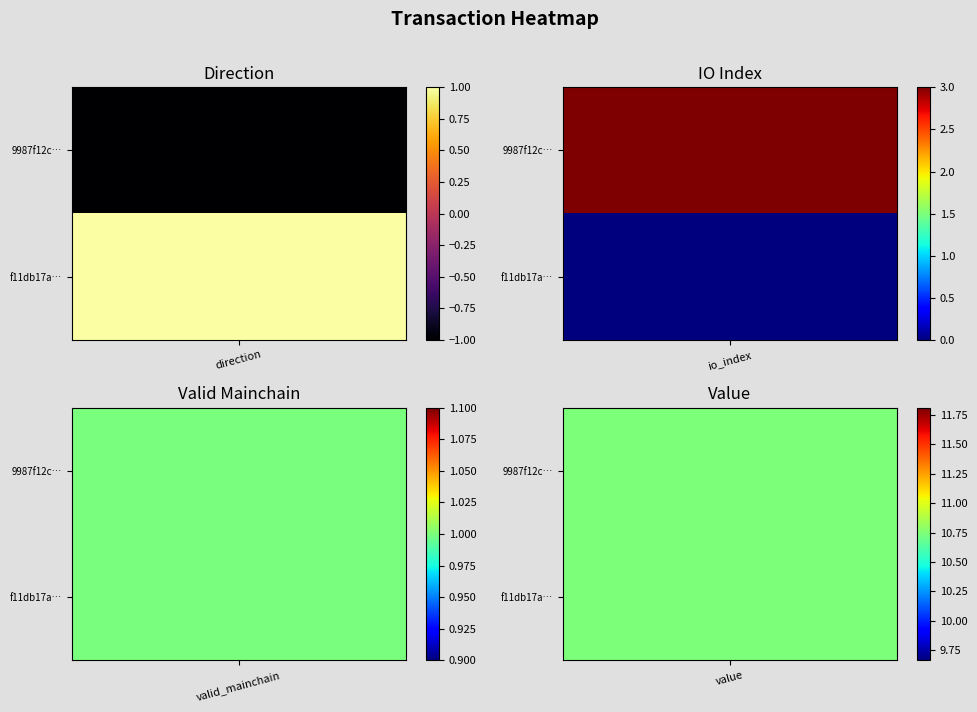

What is the maximum value shown in the chart?

10.7